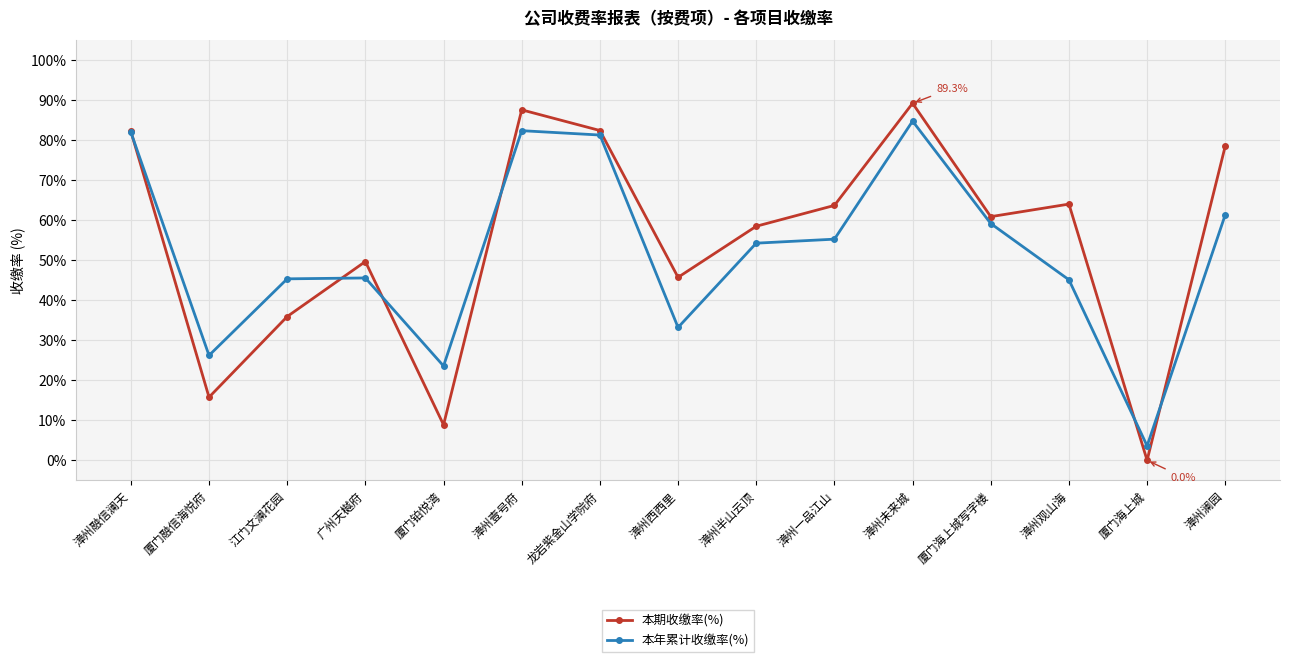

What position from the left is 龙岩紫金山学院府?

7